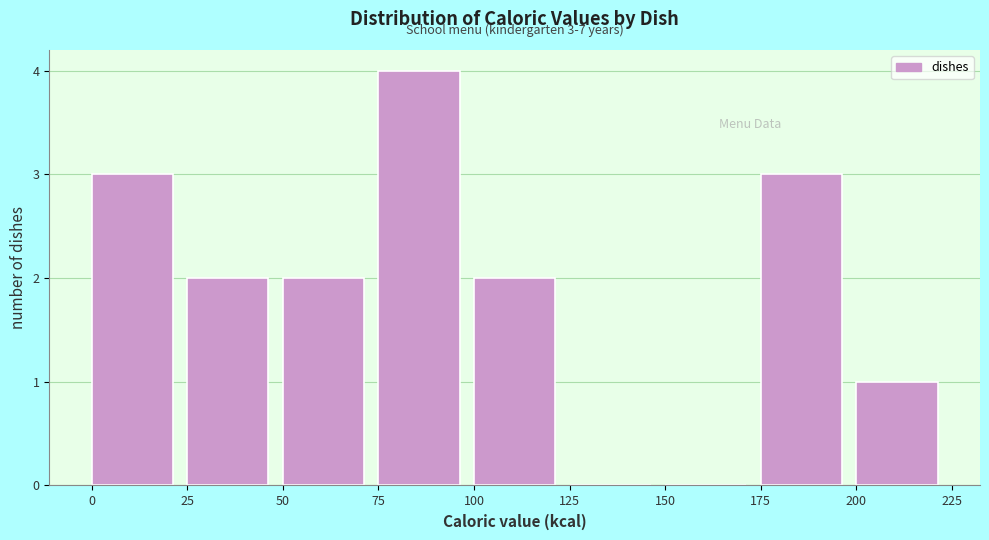

Over which range of the x-axis is the bar tallest?

75 to 100